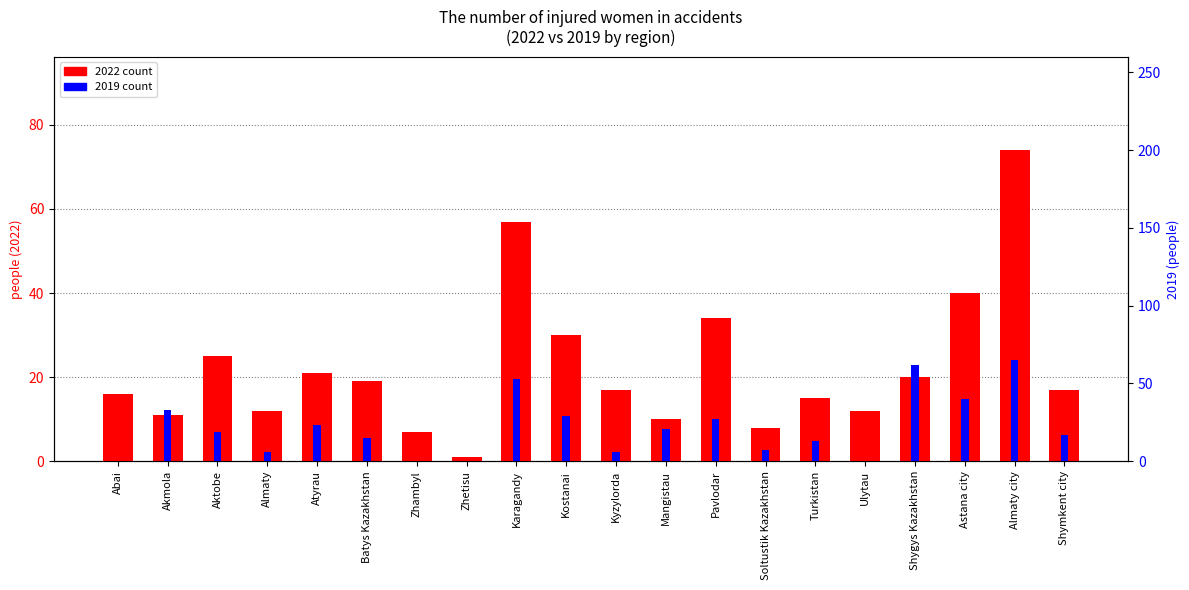

What is the label of the 12th bar from the right?

Karagandy